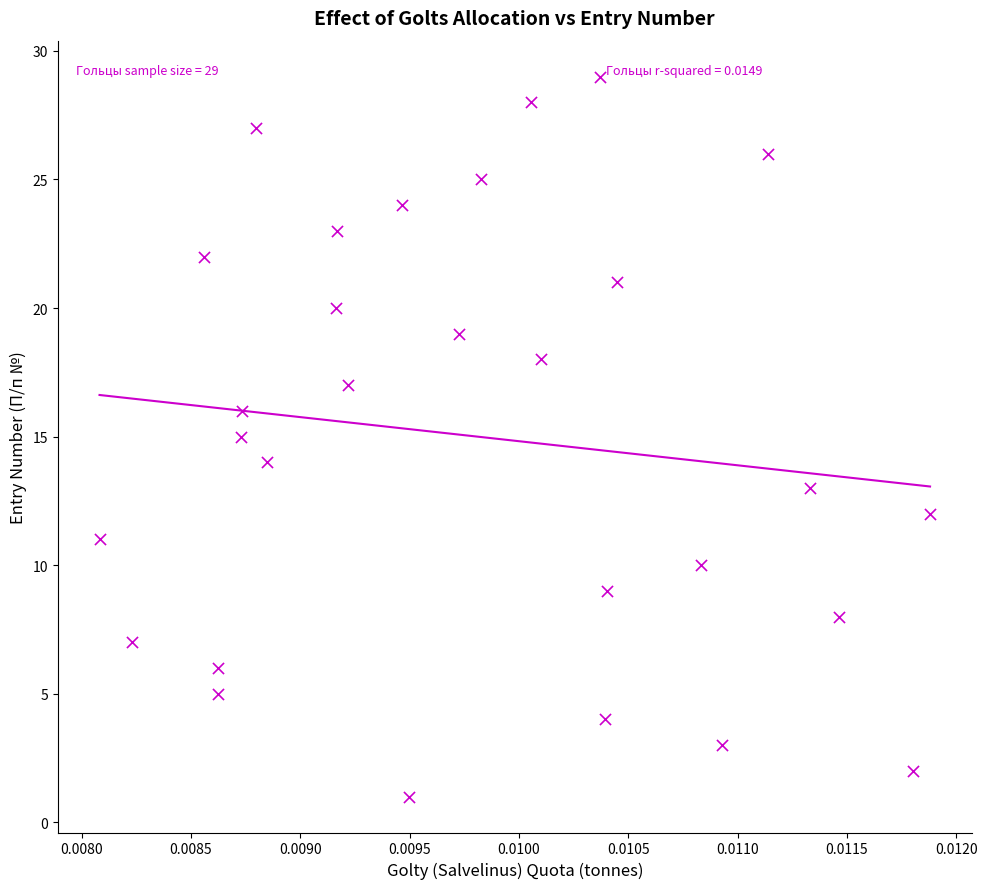

What is the range of Y values (max minus min)?

28